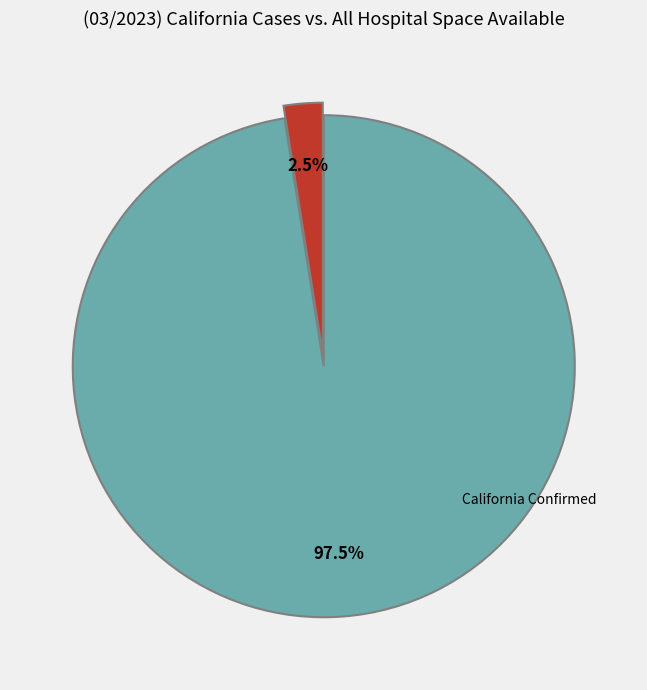

Is there any slice that represents more than half of the pie?

Yes